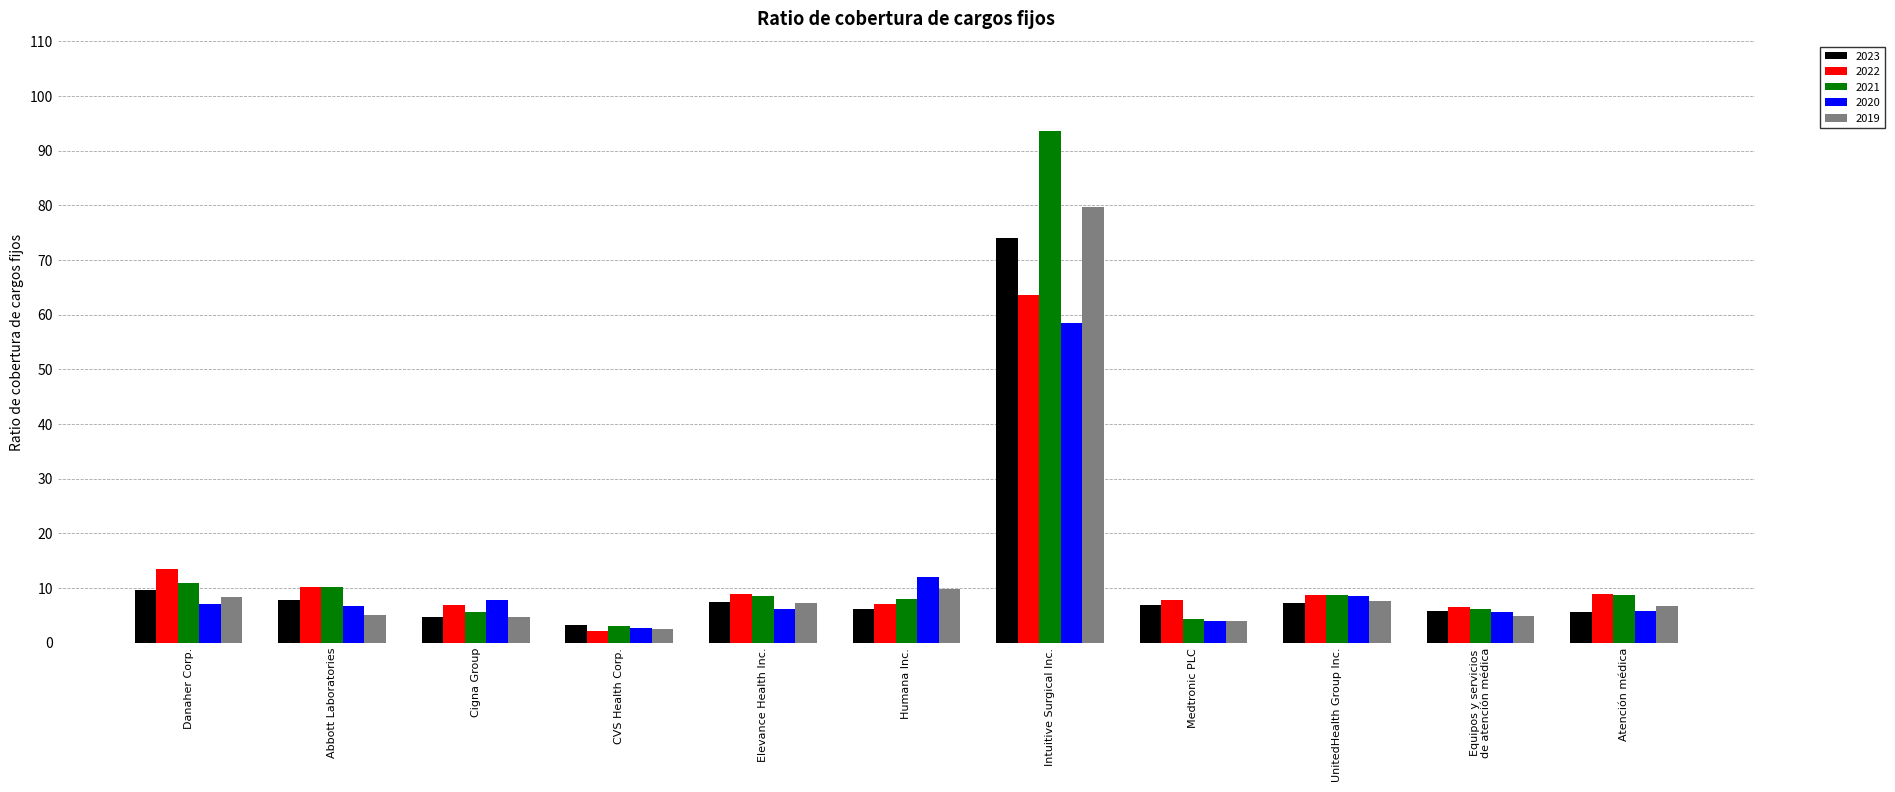

How many bars are there in each group?

5